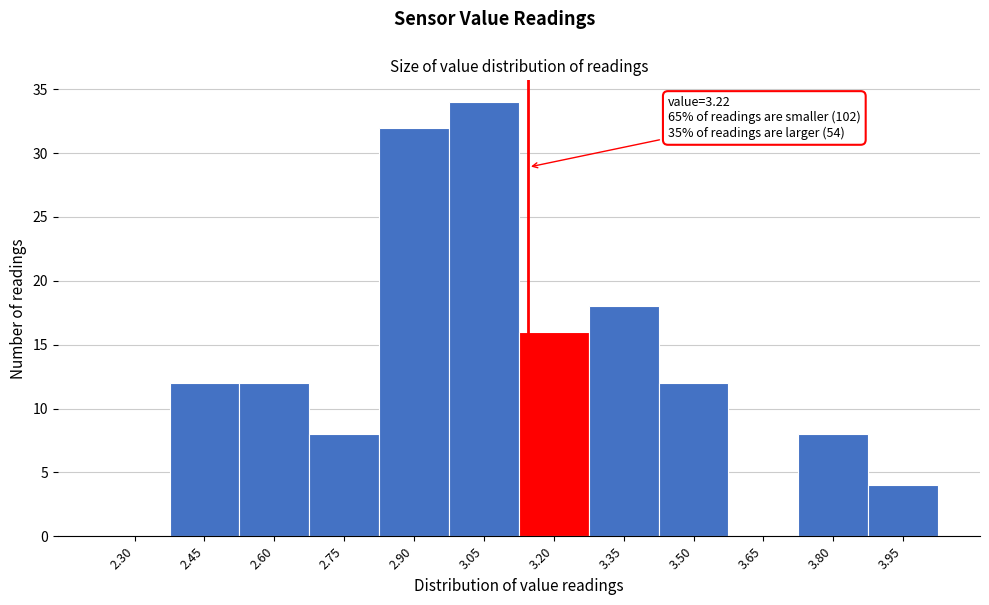

Reading right to left, extract all data points from this chart.

3.95=4	3.80=8	3.65=0	3.50=12	3.35=18	3.20=16	3.05=34	2.90=32	2.75=8	2.60=12	2.45=12	2.30=0